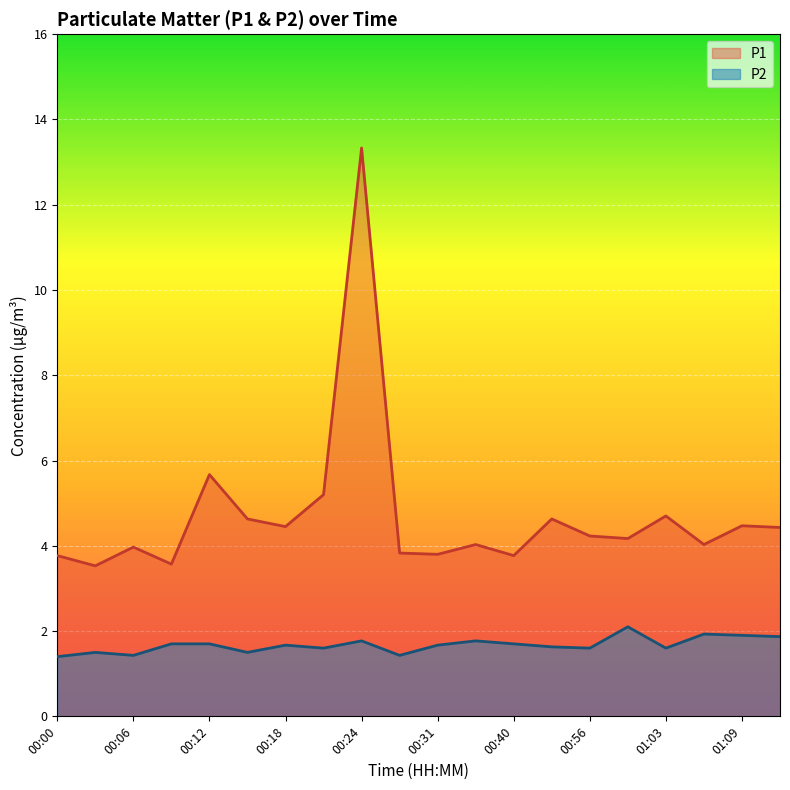

Reading left to right, extract all data points from this chart.

P1: 3.8	3.5	4.0	3.6	5.7	4.6	4.5	5.2	13.3	3.8	3.8	4.0	3.8	4.6	4.2	4.2	4.7	4.0	4.5	4.4
P2: 1.4	1.5	1.4	1.7	1.7	1.5	1.7	1.6	1.8	1.4	1.7	1.8	1.7	1.6	1.6	2.1	1.6	1.9	1.9	1.9